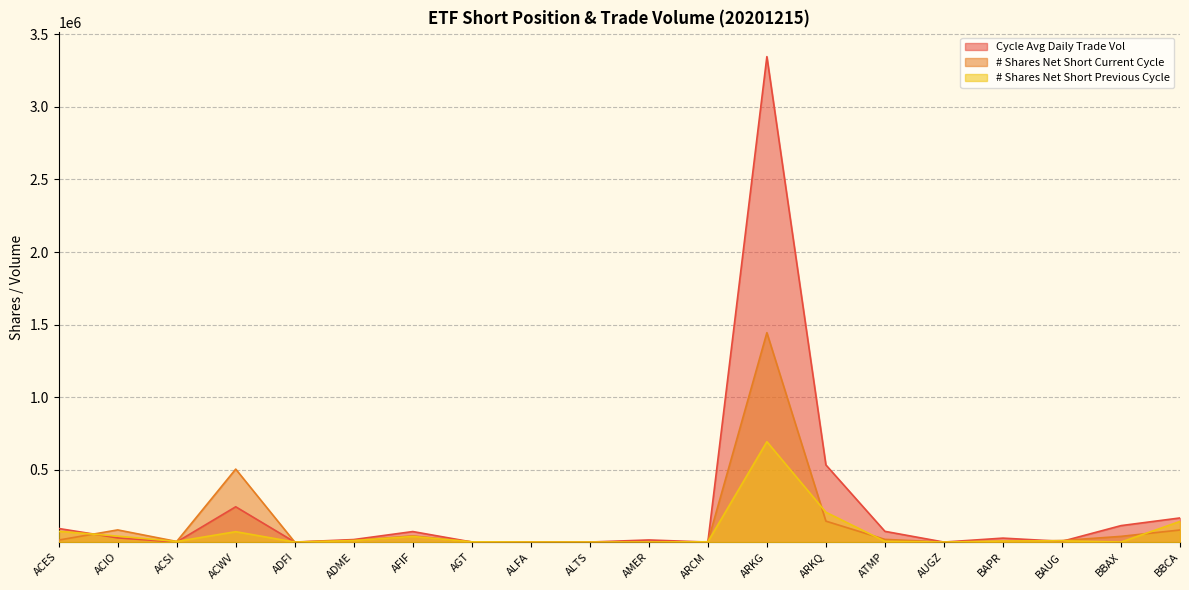

How many interior local valleys does the Cycle Avg Daily Trade Vol series have?

7